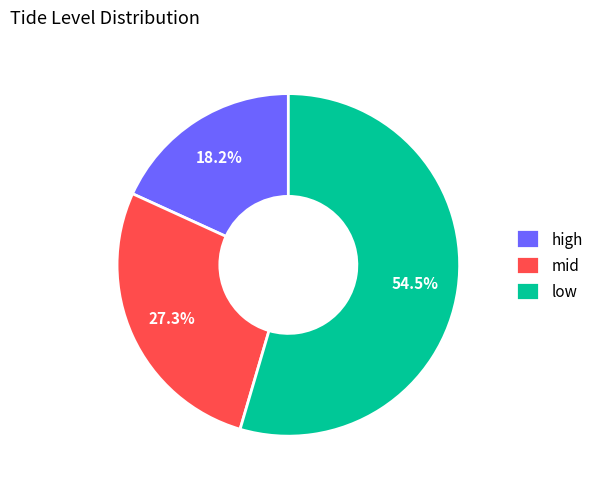

Which slice is the smallest?

high